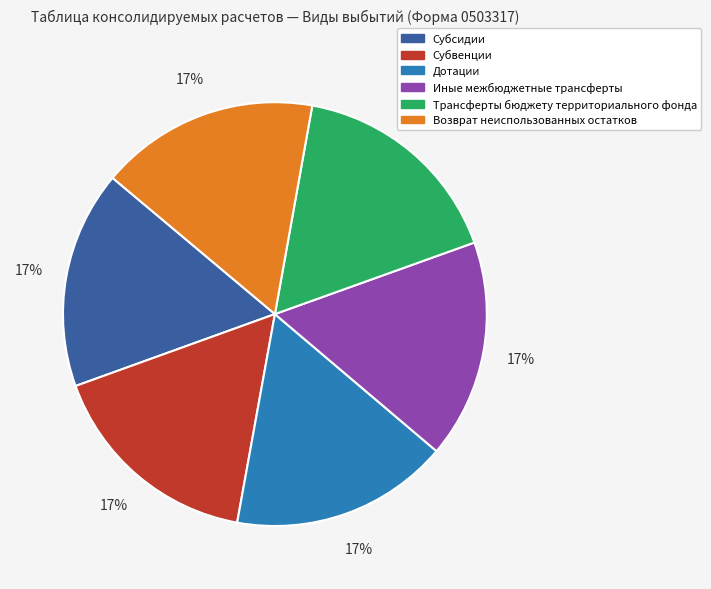

Count the number of slices in the pie.

6